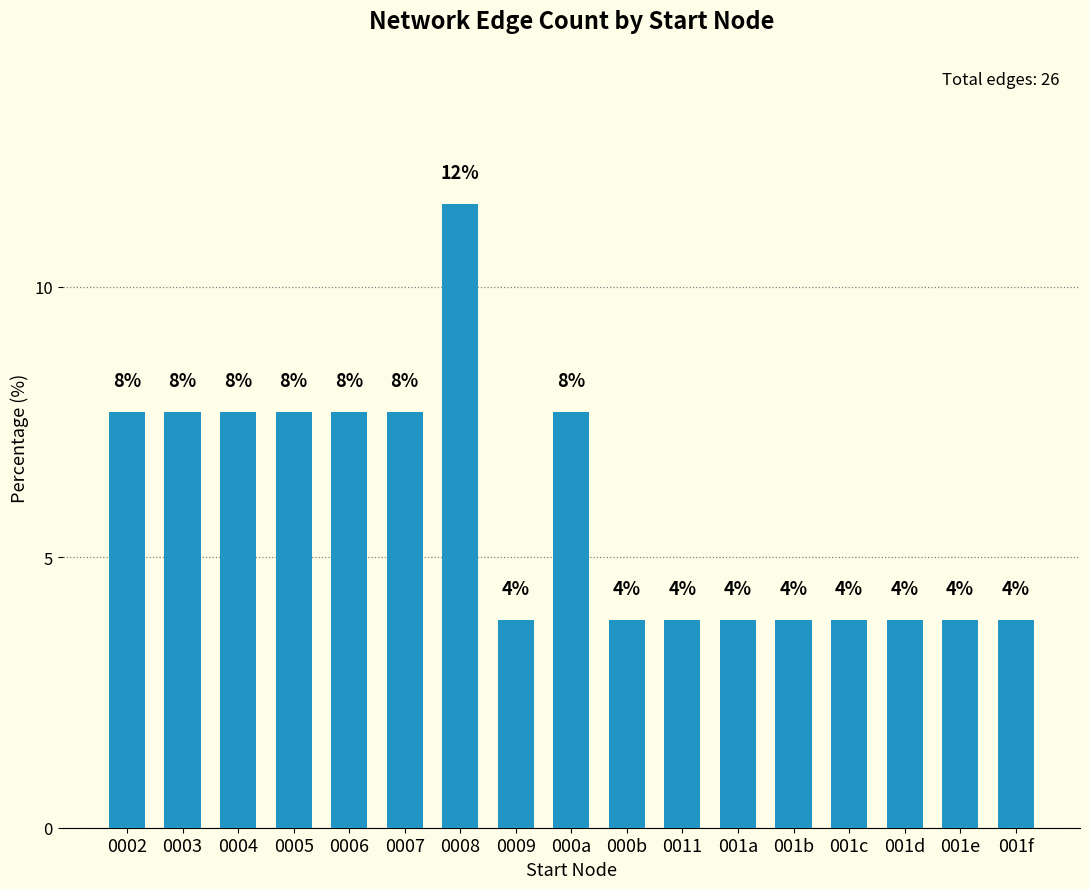

What is the smallest value displayed?

3.8